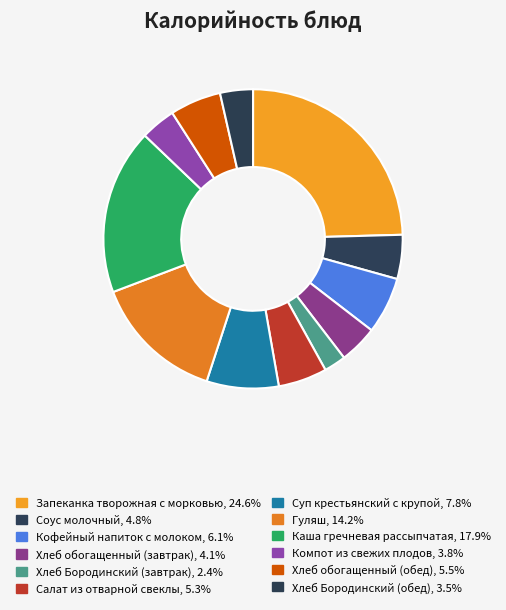

Is there a majority slice in this chart?

No